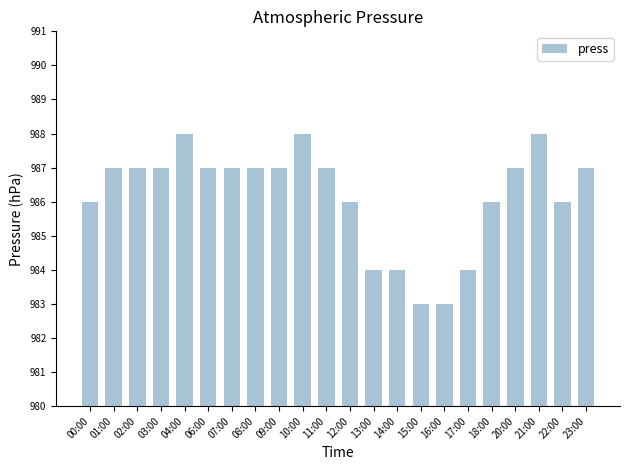

What is the smallest value displayed?

983